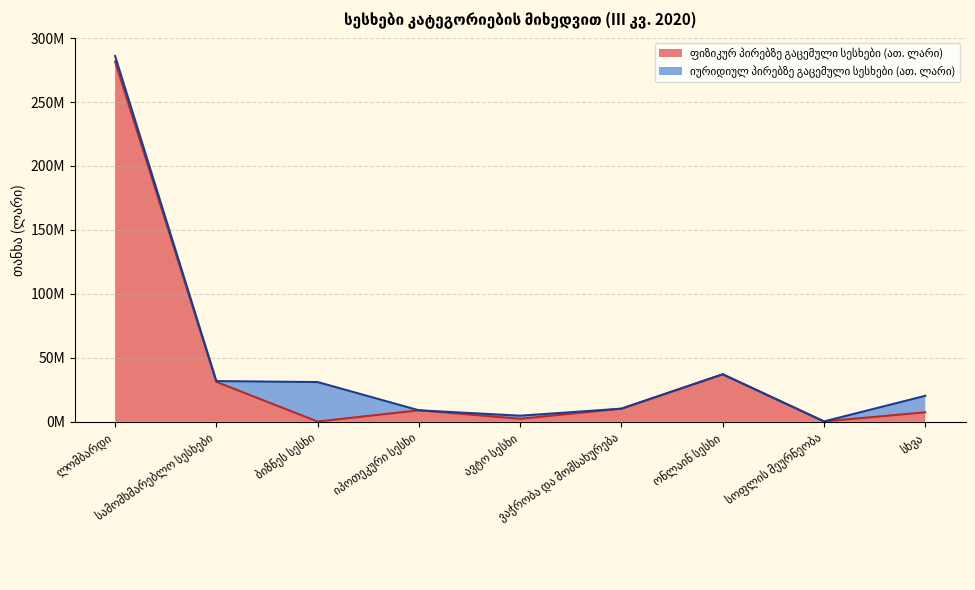

Reading left to right, extract all data points from this chart.

281566483.0	31207452.4	221184.9	9009607.7	2378169.4	10279096.4	37148961.8	314800.6	7429265.8